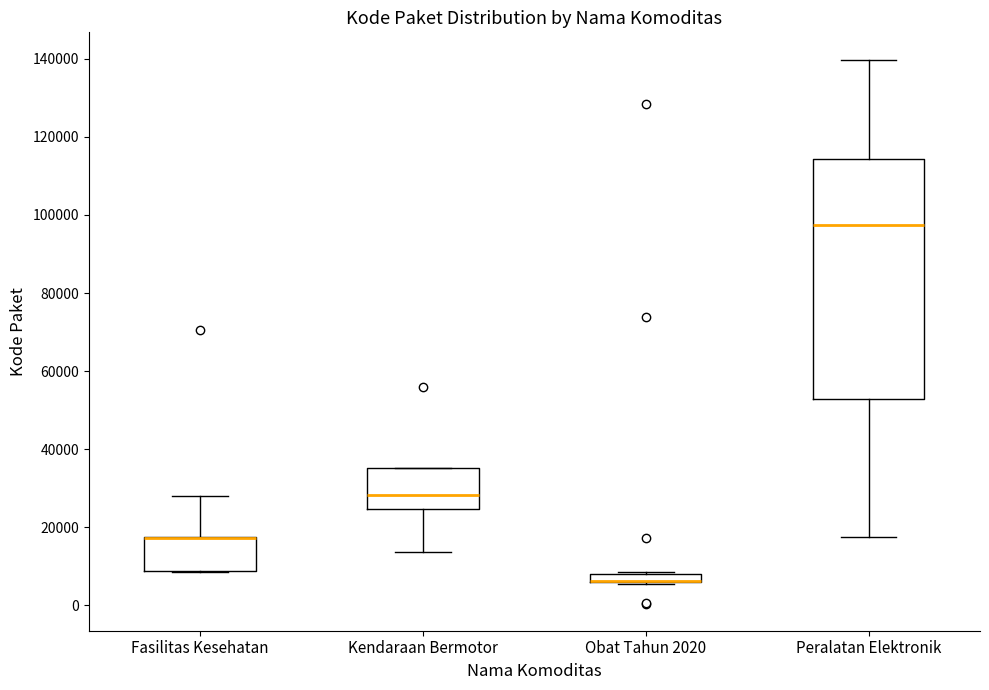

Where is the lower edge of the box for Kendaraan Bermotor on the y-axis? The values are not printed on the chart, so give them approximately, as read against the axis.

24000